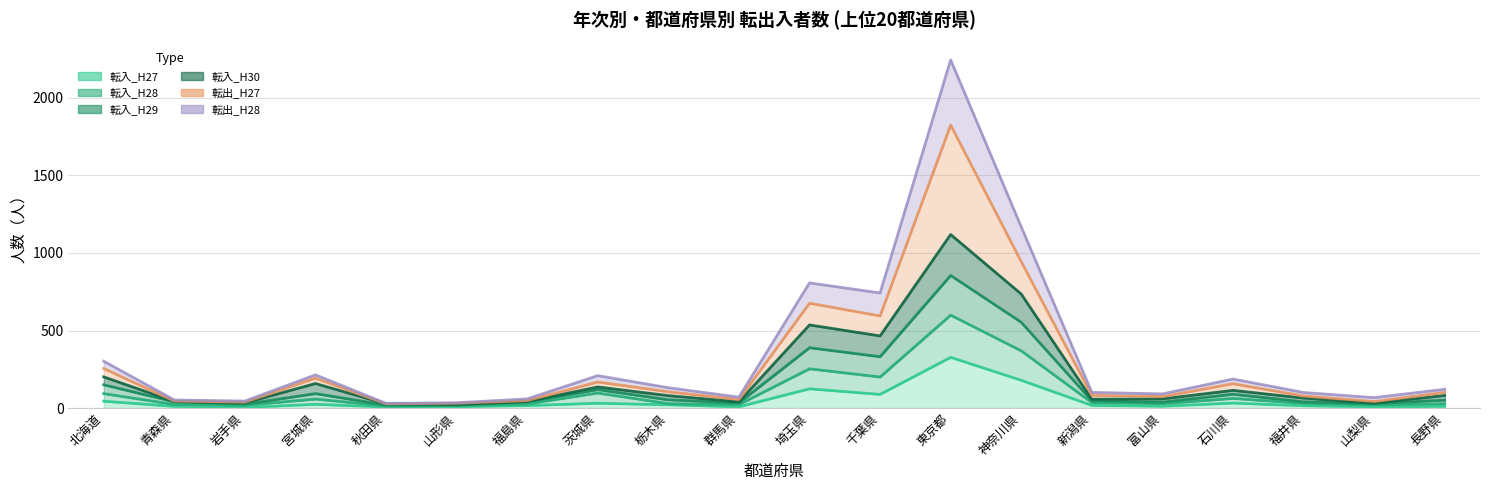

What is the value of the 転入_H28 point at the 9th from the left?

53